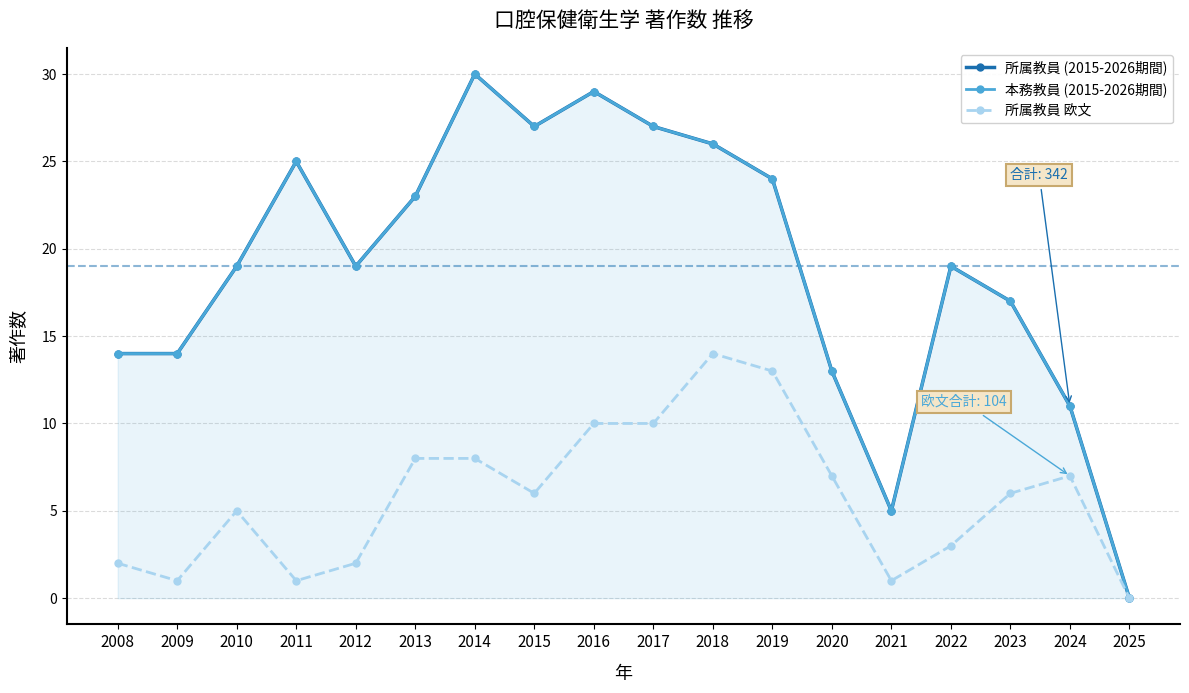

Is it true that 本務教員 (2015-2026期間) equals 9 at 2013?

False